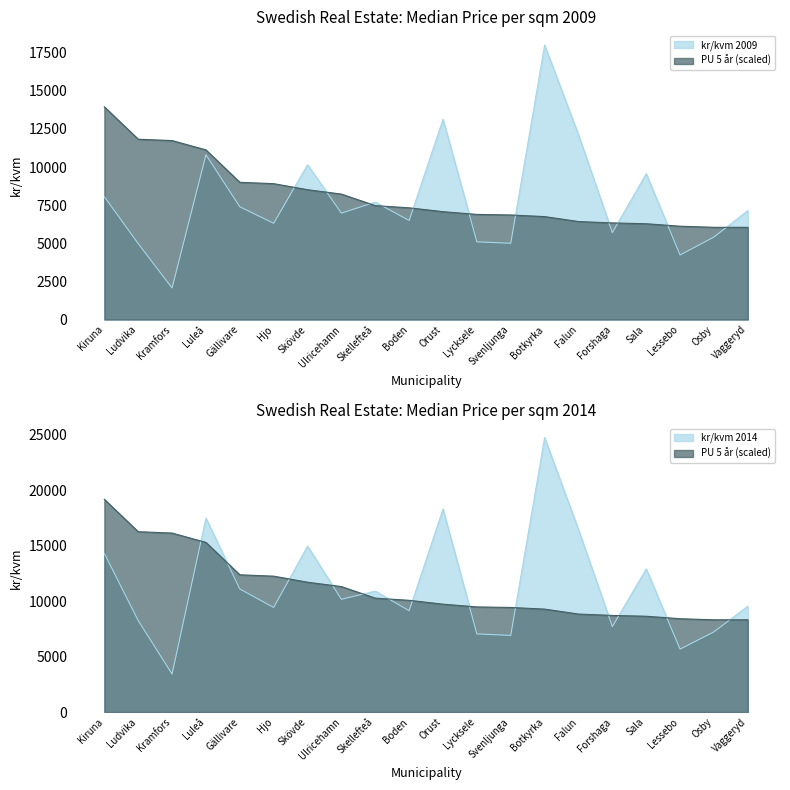

True or false: PU 5 år and kr/kvm 2009 cross at least once.

True